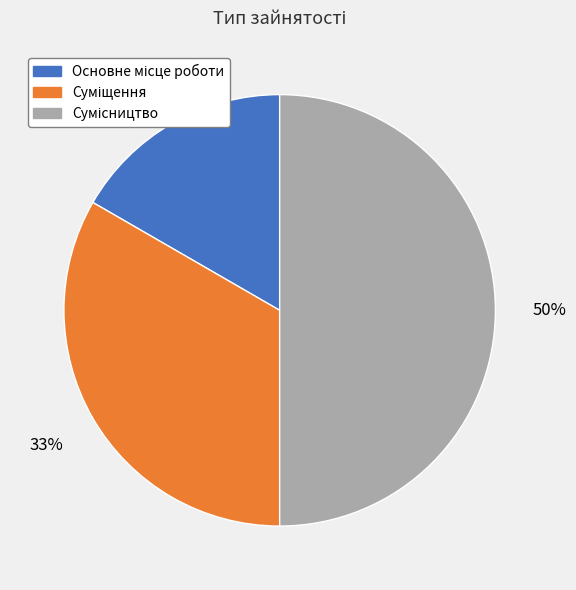

To the nearest percent, what is the average slice percentage?

33%